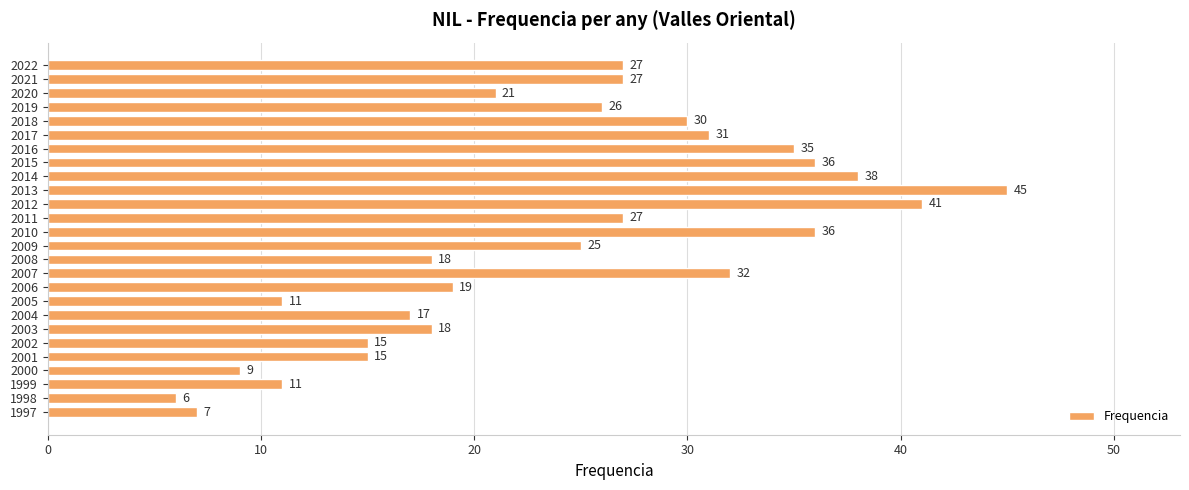

Which label corresponds to the largest value in the chart?

2013